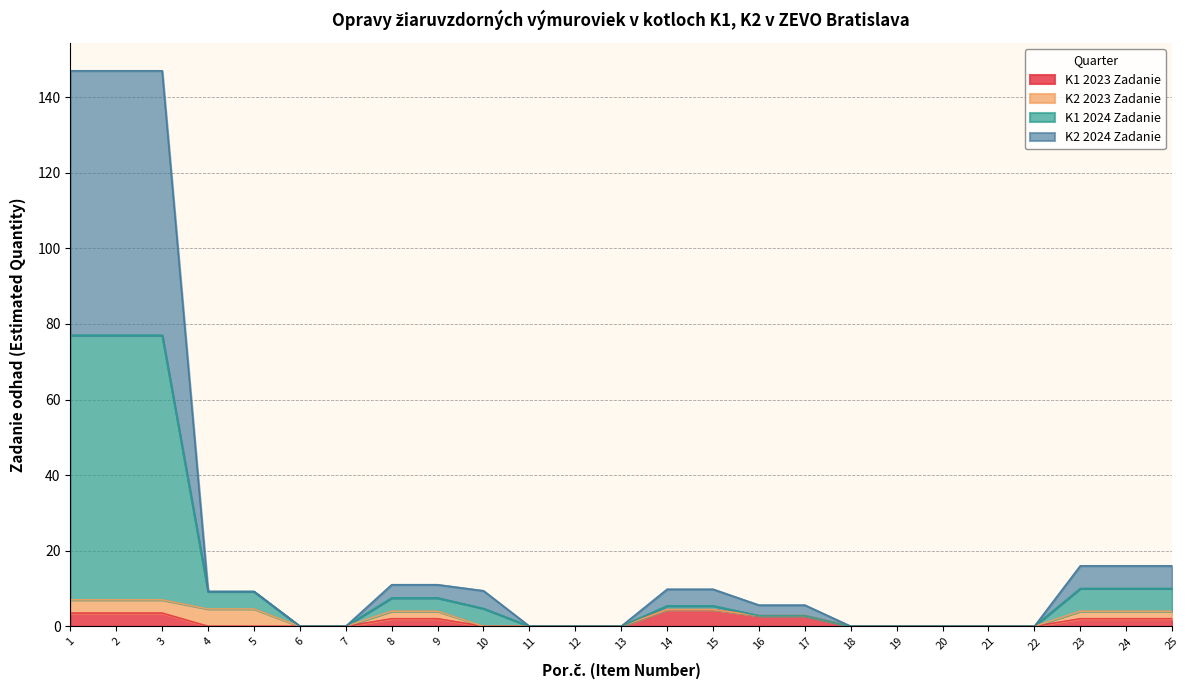

True or false: K1 2023 Zadanie and K1 2024 Zadanie cross at least once.

False